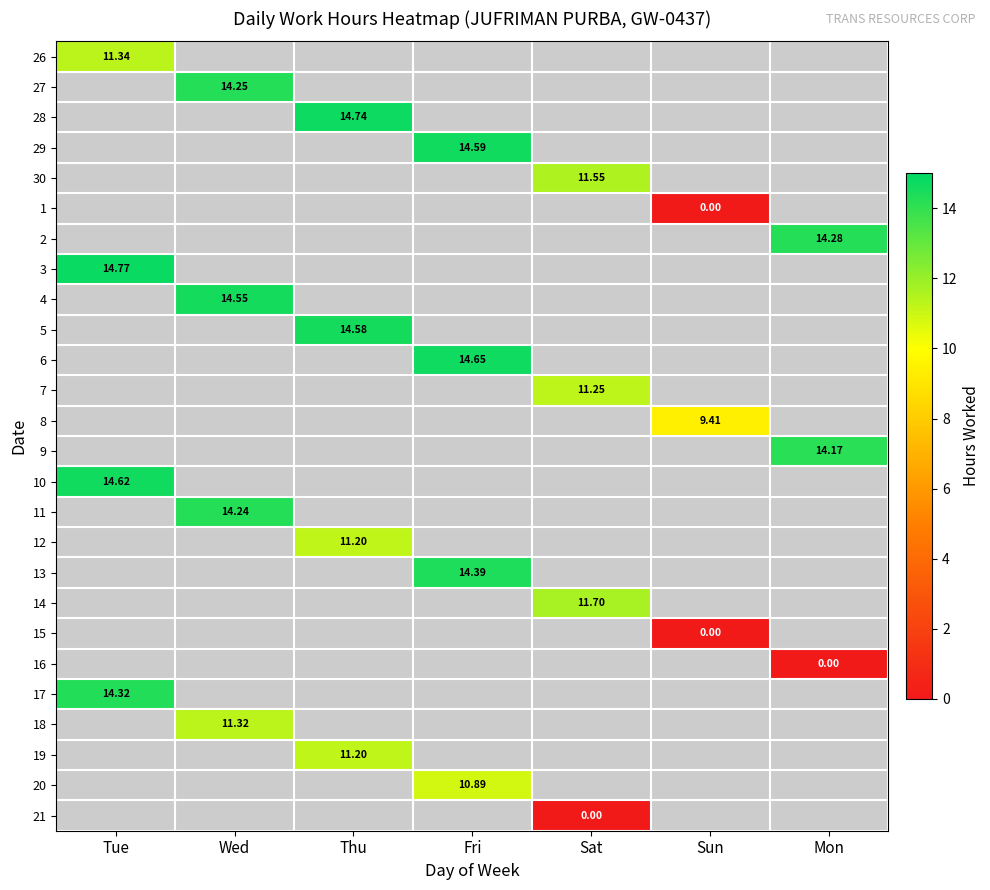

List the labels in order of 26 value, largest first.

Tue, Wed, Thu, Fri, Sat, Sun, Mon